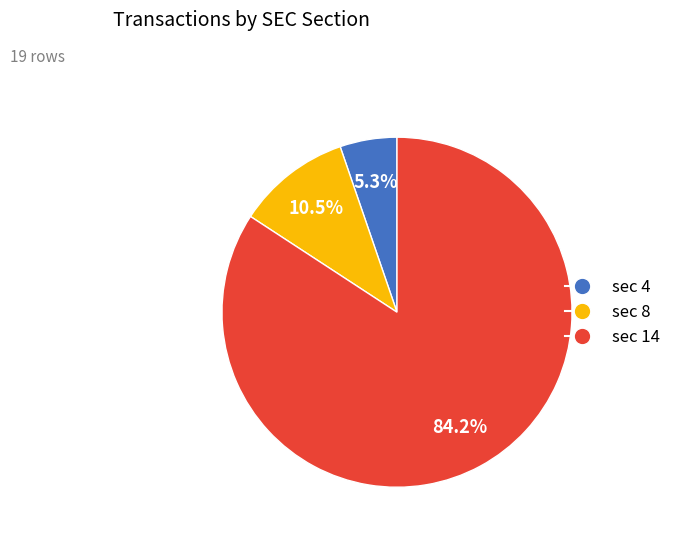

Combined, do sec 8 and sec 4 account for over 50%?

No